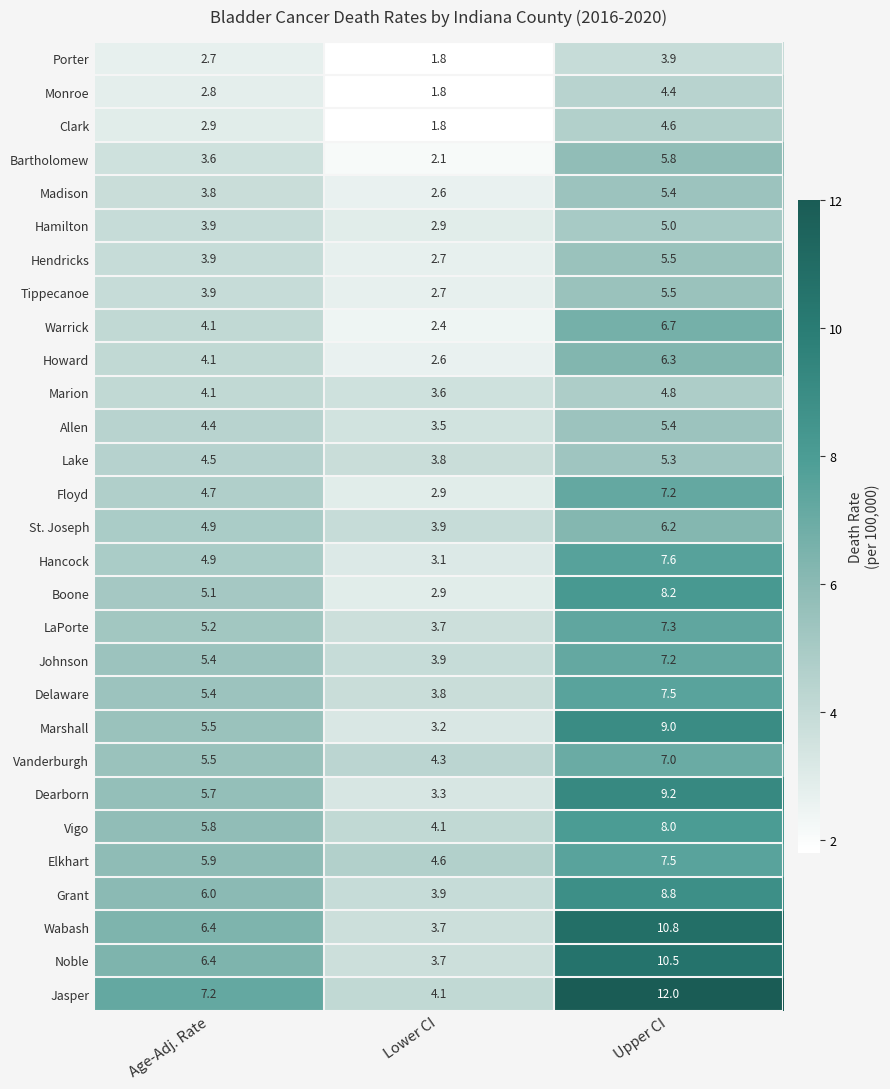

What is the maximum value shown in the chart?

12.0